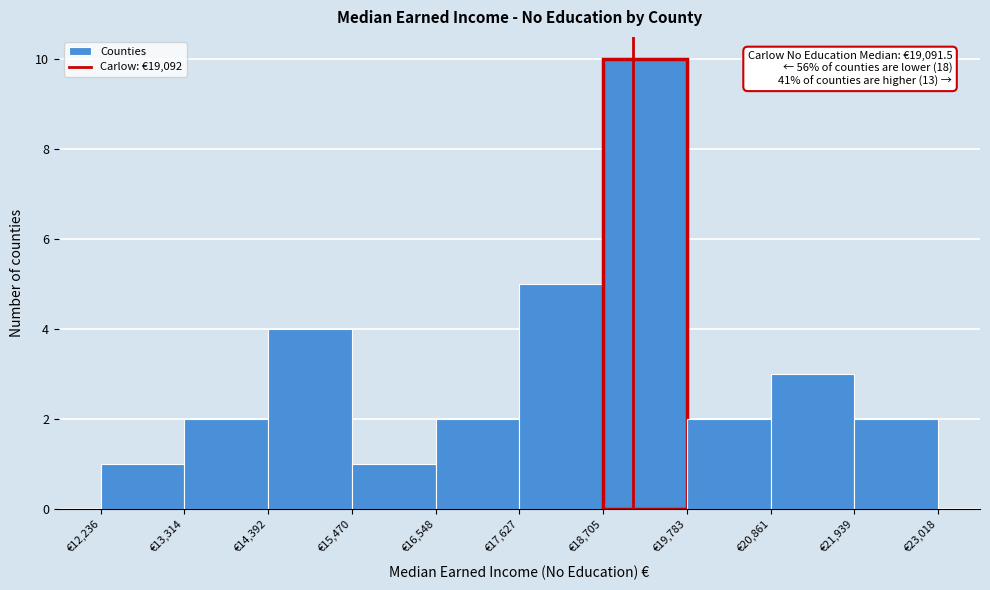

Which range on the x-axis has the tallest bar?

18800 to 19800